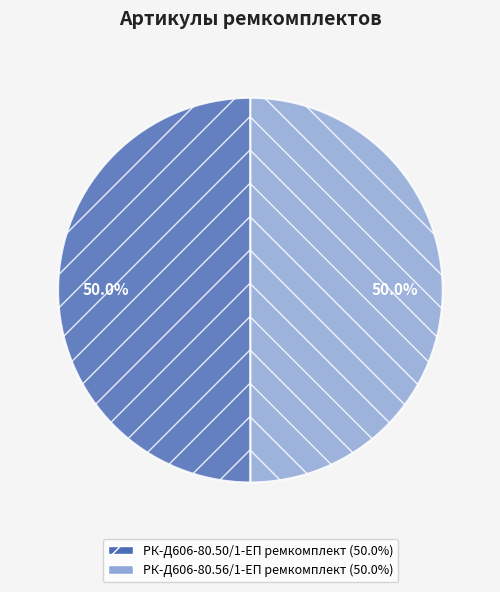

Approximately how many times larger is the value at РК-Д606-80.56/1-ЕП ремкомплект compared to РК-Д606-80.50/1-ЕП ремкомплект?

1.0